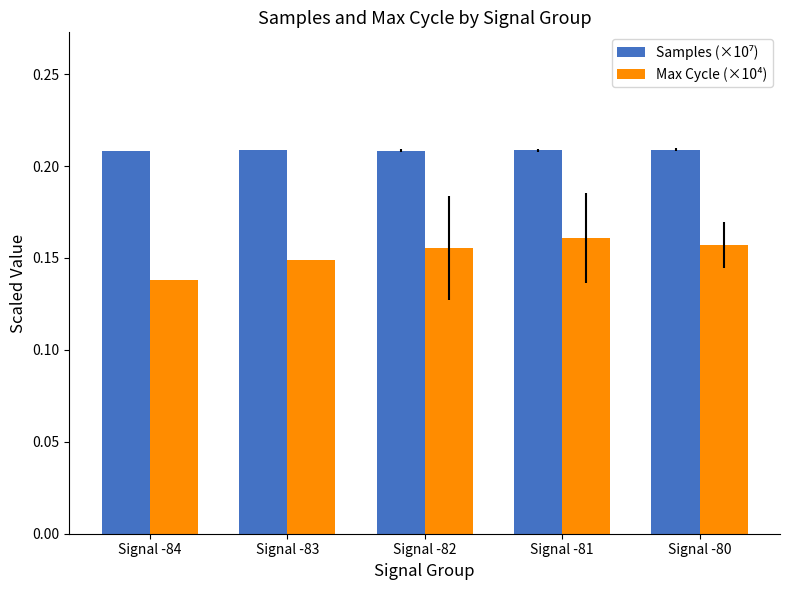

What is the sum of all Max Cycle (×10⁴) values?

0.8